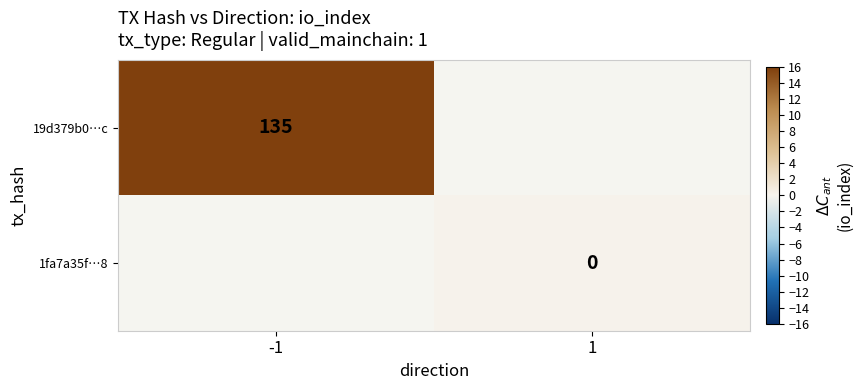

How many series are shown in this chart?

2